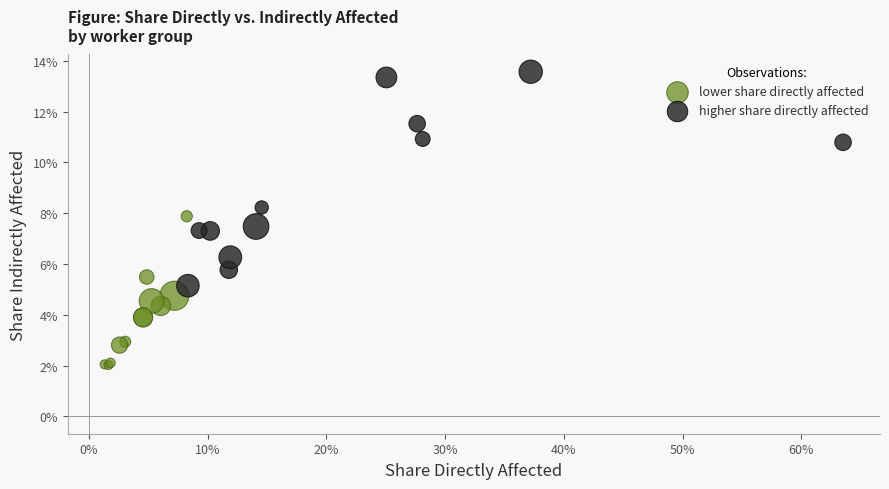

Which series reaches the maximum Y coordinate?

higher share directly affected